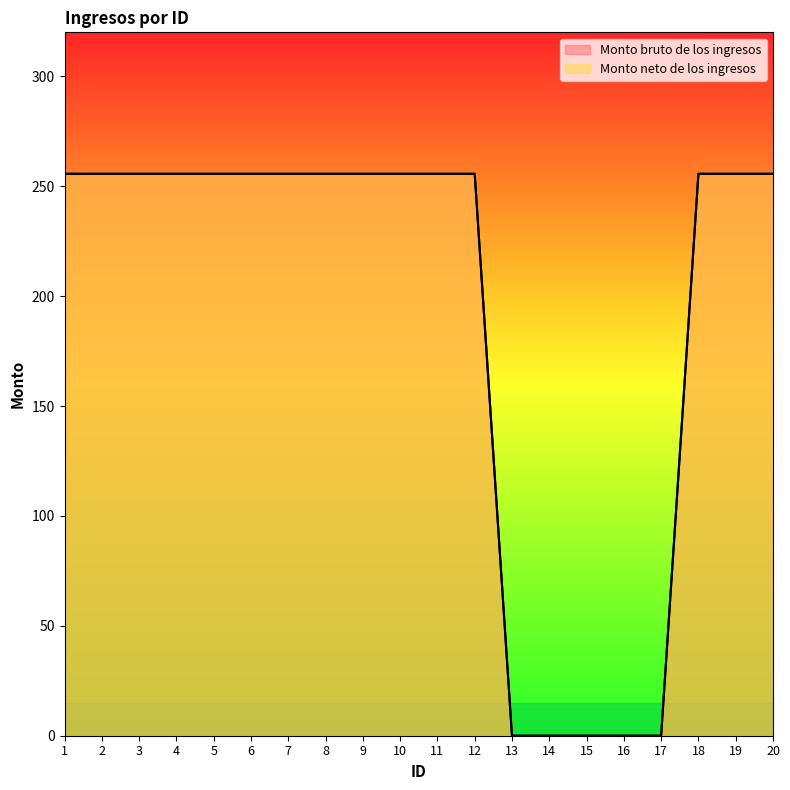

At which category does the chart reach its minimum across all series?

13